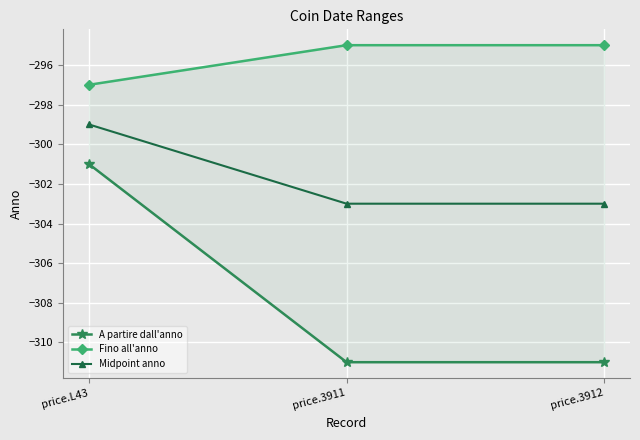

What is the value of the Fino all'anno point at the 3rd from the left?

-295